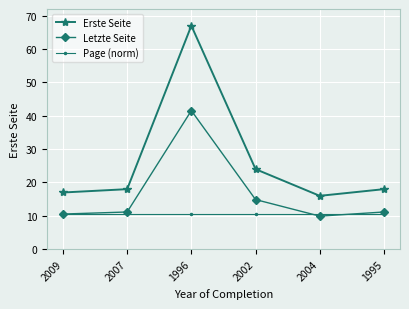

At which category is the sum across all series the highest?

1996